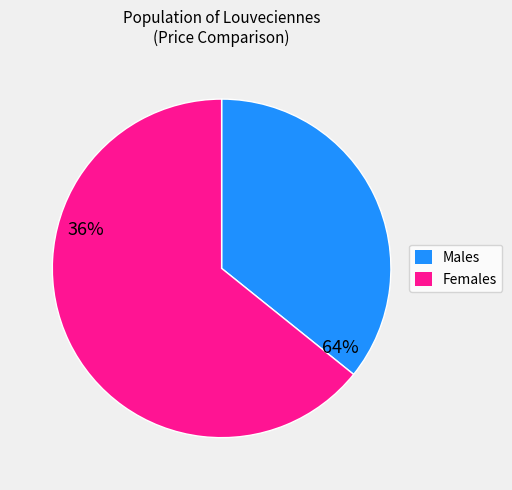

The Females slice represents 74% of the pie. True or false?

False